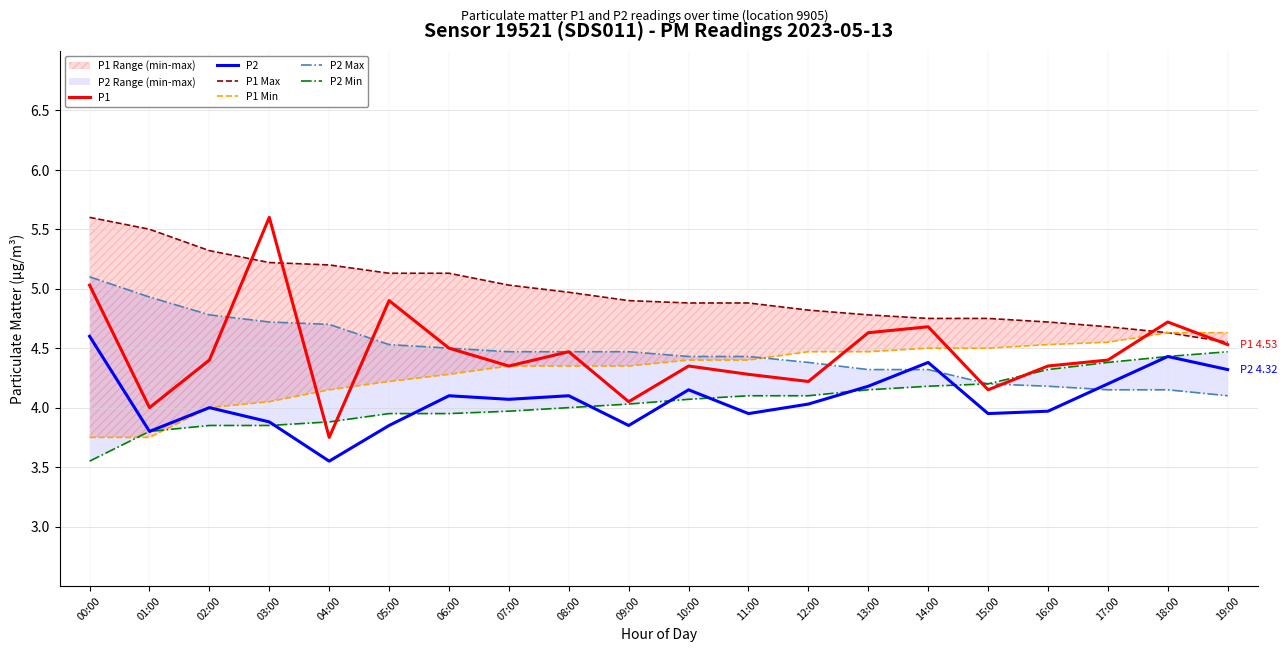

List the labels in order of P2 Max value, largest first.

00:00, 01:00, 02:00, 03:00, 04:00, 05:00, 06:00, 07:00, 08:00, 09:00, 10:00, 11:00, 12:00, 13:00, 14:00, 15:00, 16:00, 17:00, 18:00, 19:00